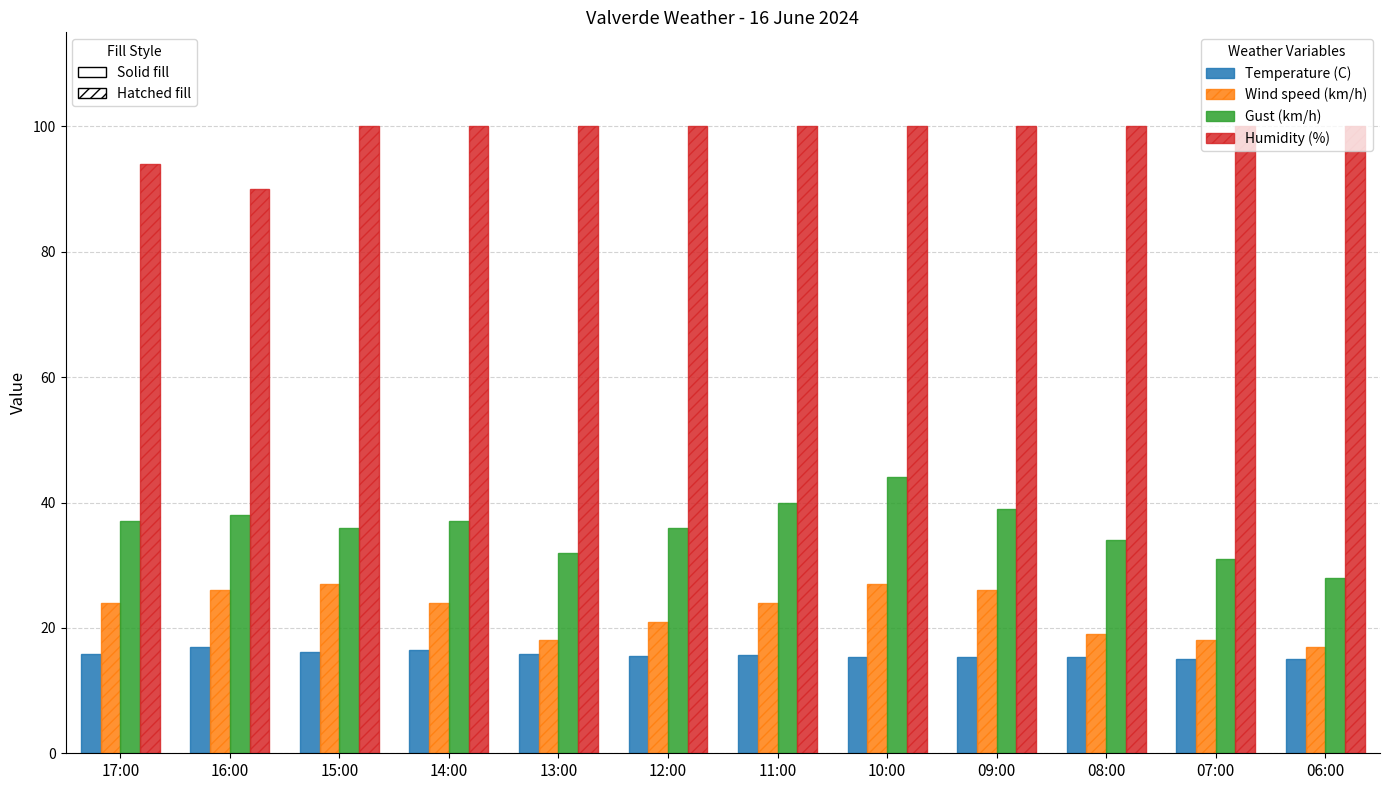

What is the minimum value shown in the chart?

15.0